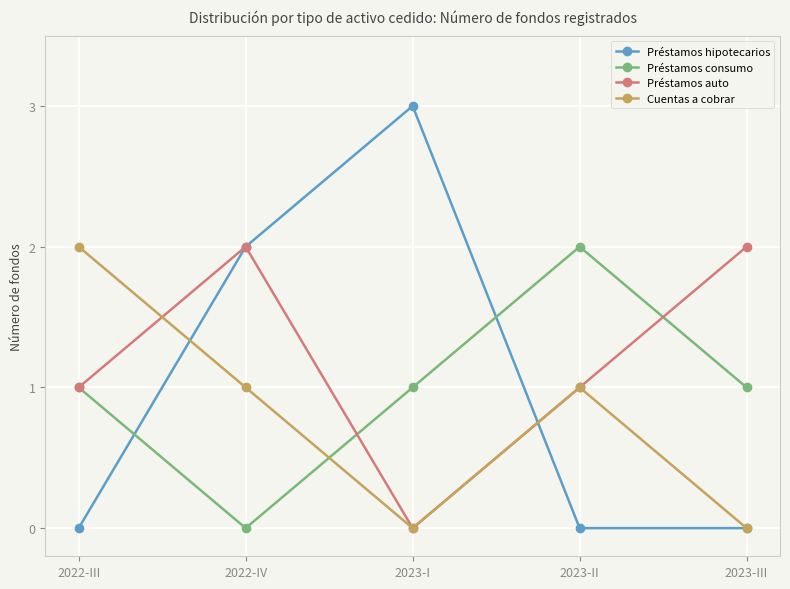

At which category is the sum across all series the highest?

2022-IV